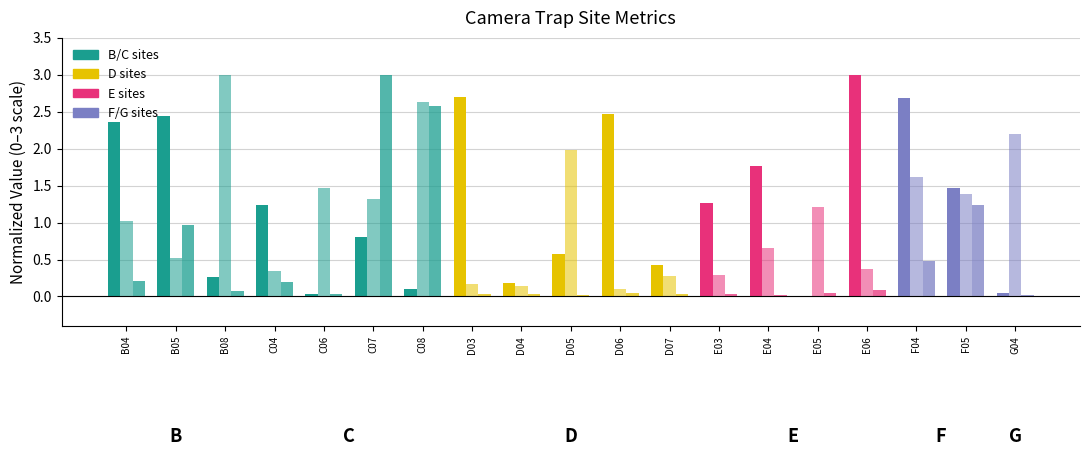

How many groups of bars are there?

19